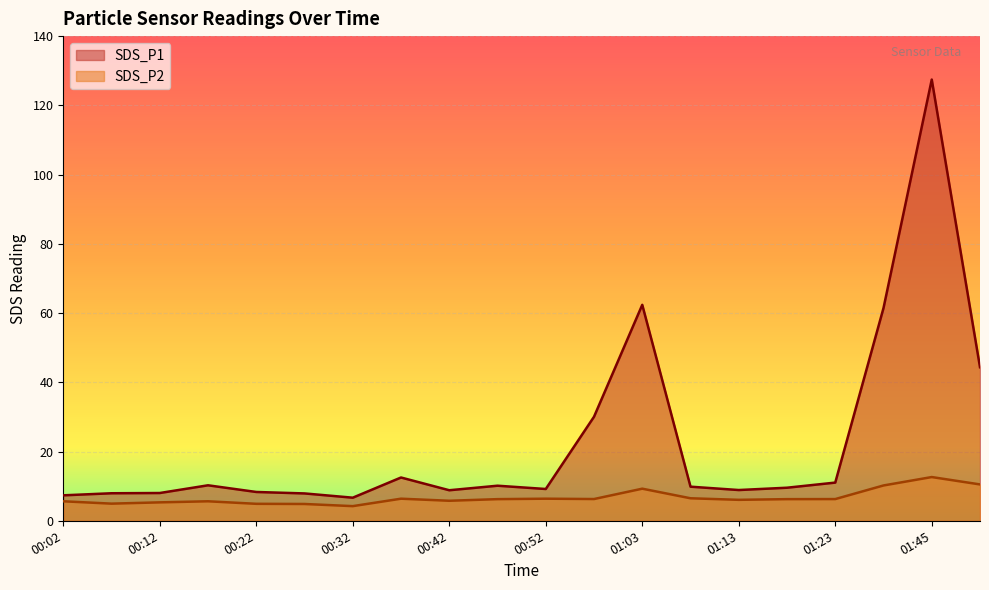

Reading left to right, transcribe all the data shown in this chart.

SDS_P1: 00:02=7.3	00:07=8.0	00:12=8.0	00:17=10.2	00:22=8.3	00:27=7.9	00:32=6.7	00:37=12.5	00:42=8.8	00:47=10.1	00:52=9.2	00:57=30.1	01:03=62.4	01:08=9.8	01:13=8.9	01:18=9.6	01:23=11.0	01:40=61.5	01:45=127.5	01:50=44.4
SDS_P2: 00:02=5.6	00:07=5.0	00:12=5.3	00:17=5.6	00:22=4.9	00:27=4.8	00:32=4.2	00:37=6.4	00:42=5.8	00:47=6.2	00:52=6.4	00:57=6.3	01:03=9.3	01:08=6.5	01:13=6.0	01:18=6.2	01:23=6.3	01:40=10.2	01:45=12.6	01:50=10.5